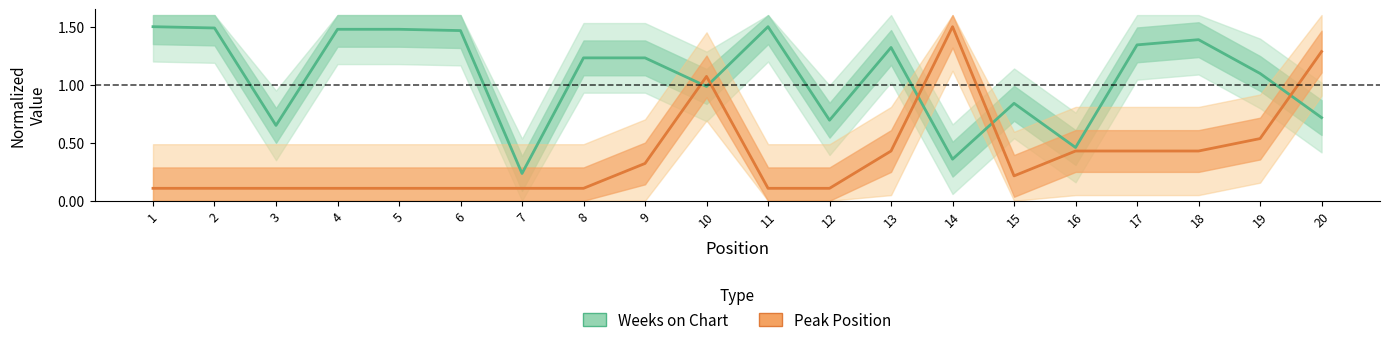

How many times do Weeks on Chart and Peak Position cross each other?

5